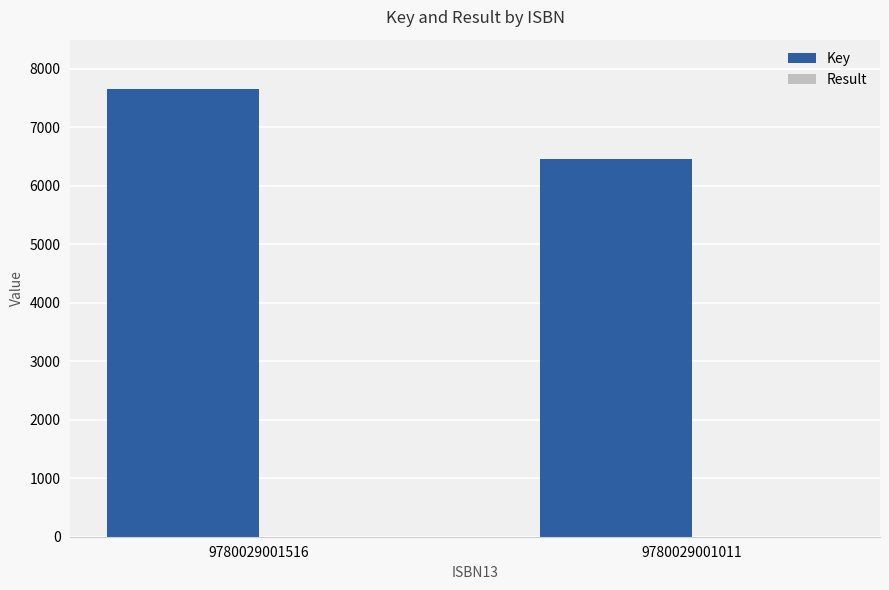

What is the sum of all Key values?

14130